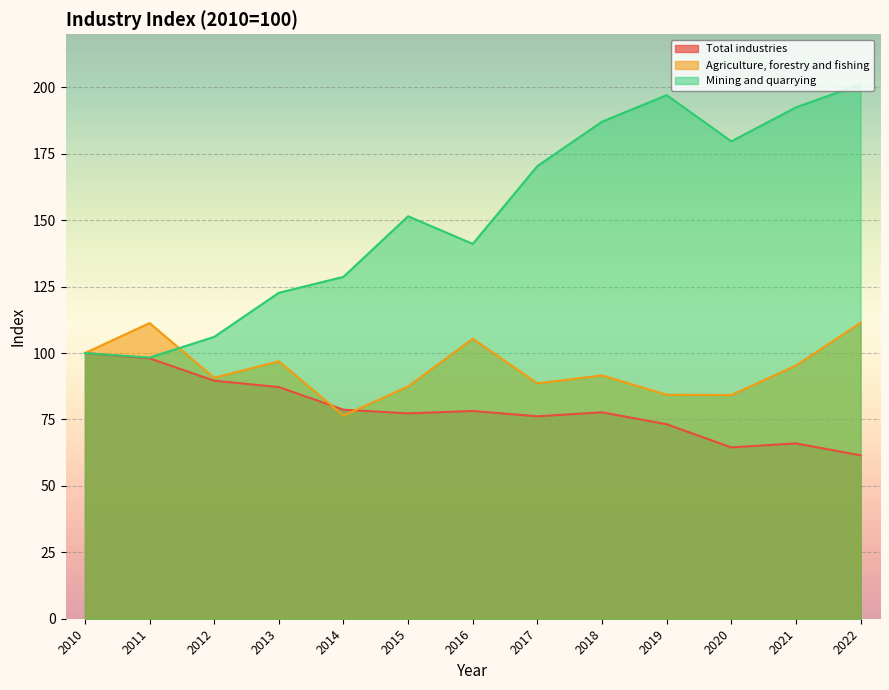

Is the value of Total industries at 2013 greater than the value of Agriculture, forestry and fishing at 2013?

No